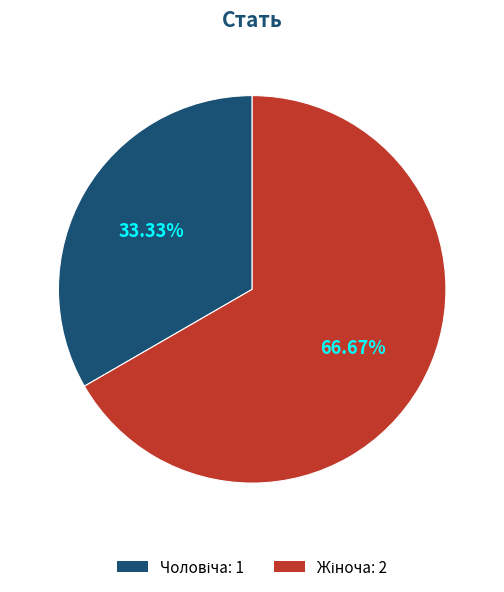

To the nearest percent, what is the average slice percentage?

50%